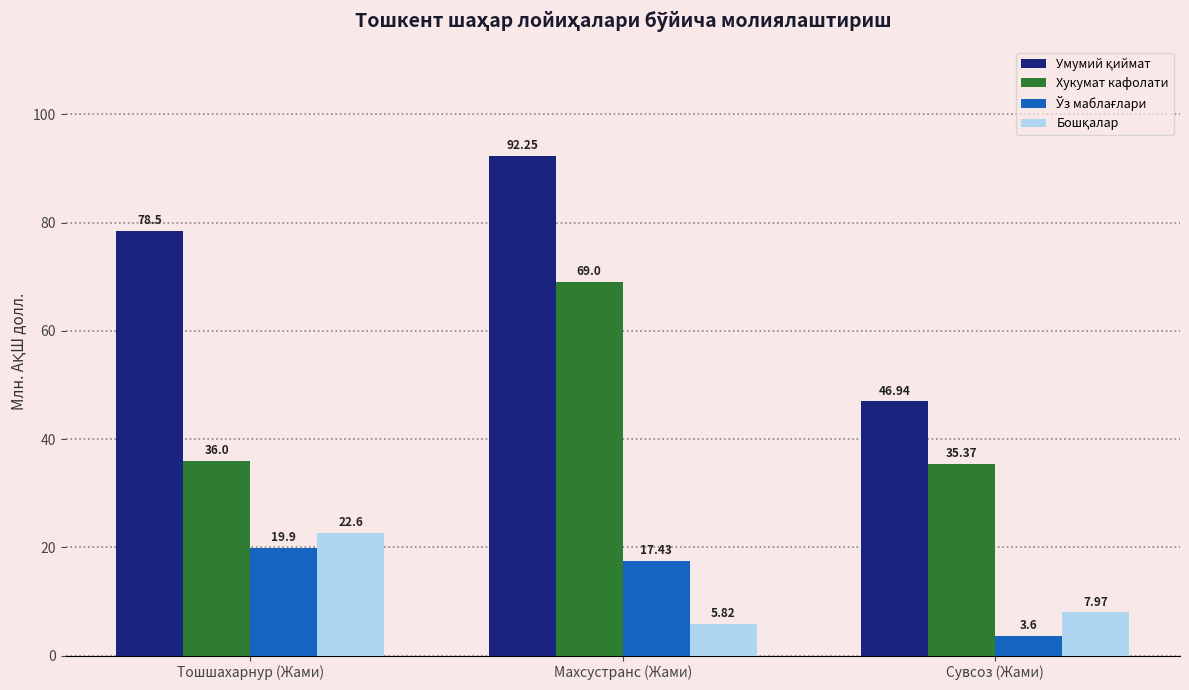

Where is Хукумат кафолати nearest to the value 52?

Тошшахарнур (Жами)